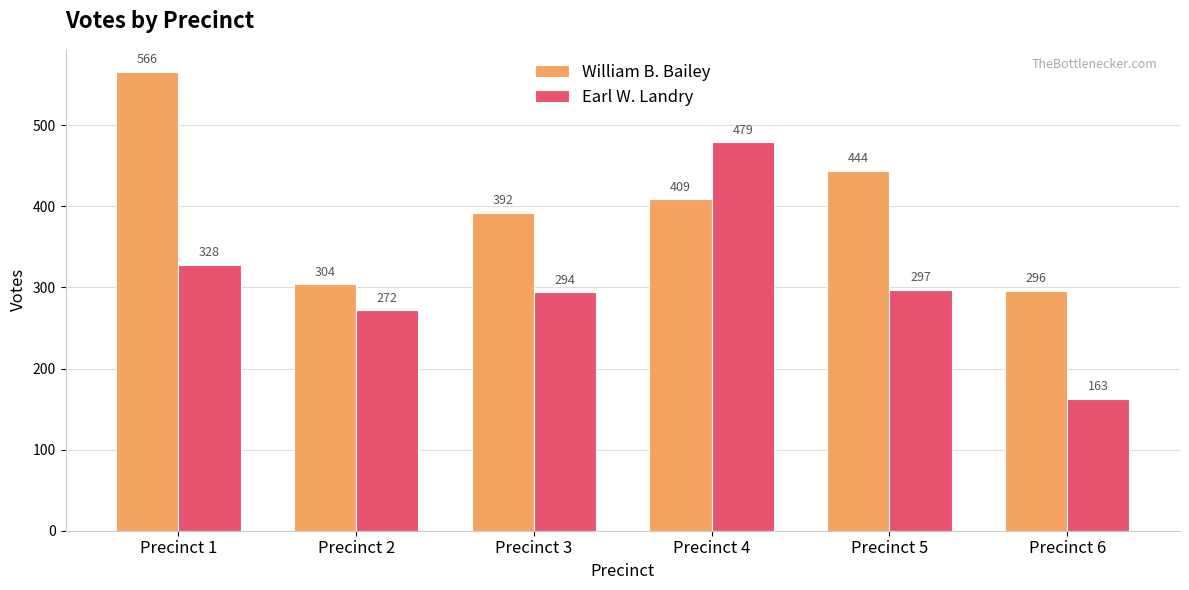

At which label does William B. Bailey first exceed 409?

Precinct 1